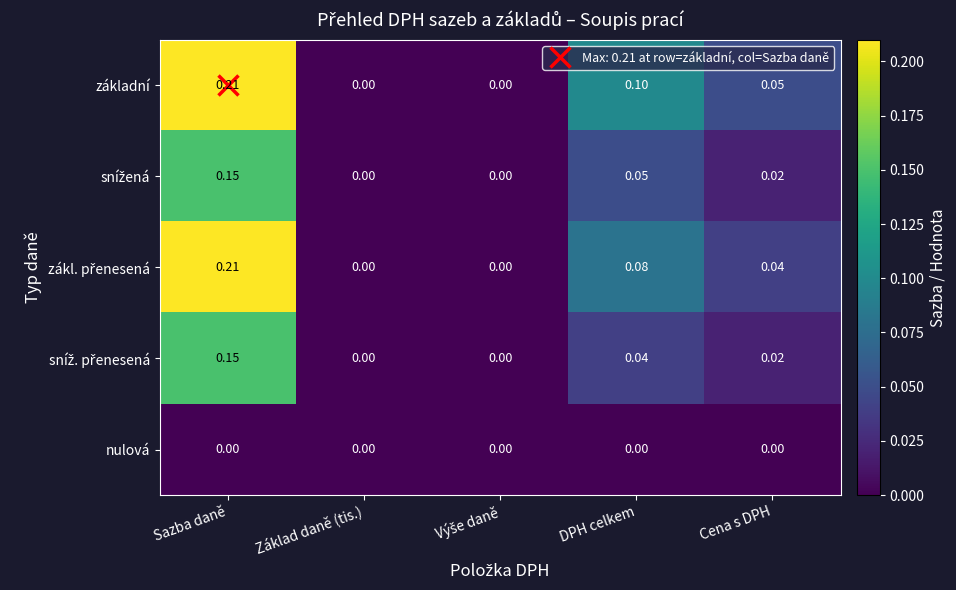

Which series has the largest total across all categories?

základní